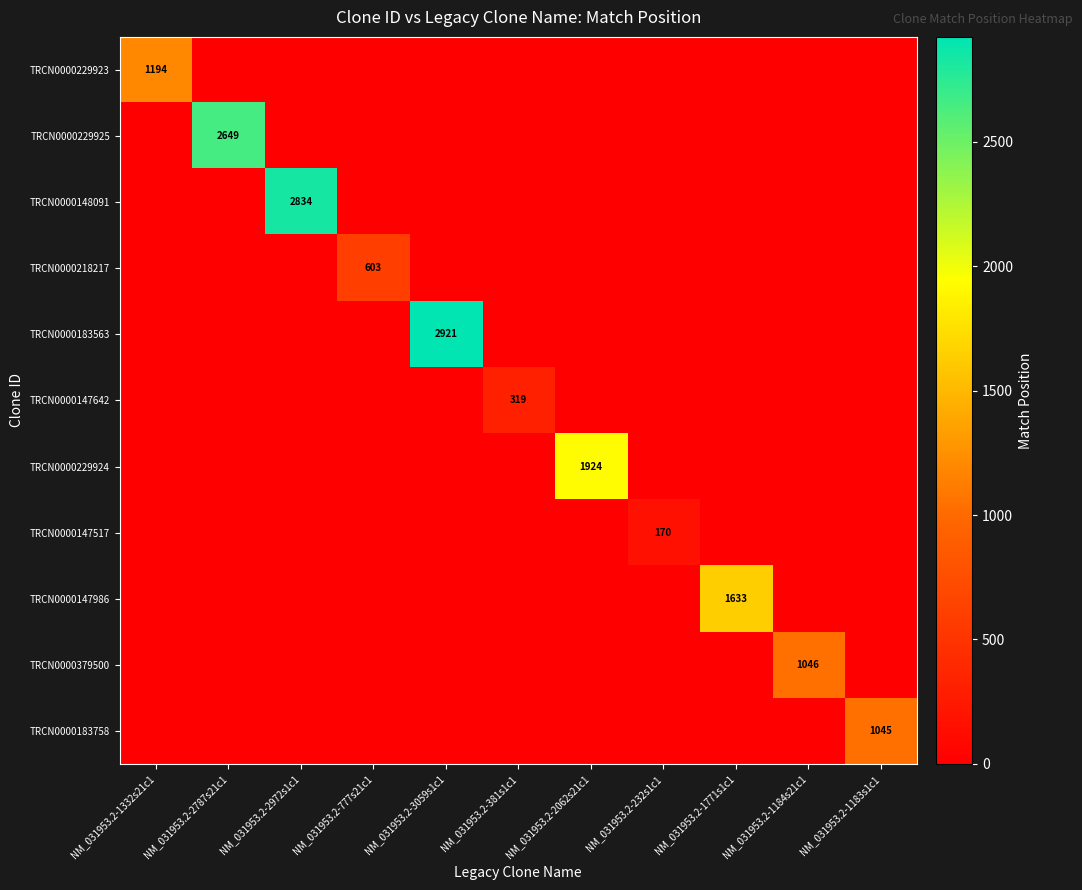

What is the highest value of the TRCN0000147517 series?

170